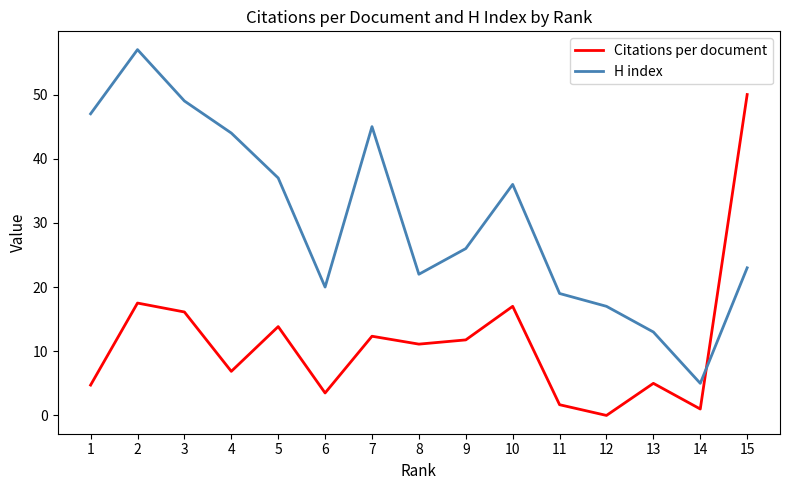

Where is Citations per document nearest to the value 25?

2